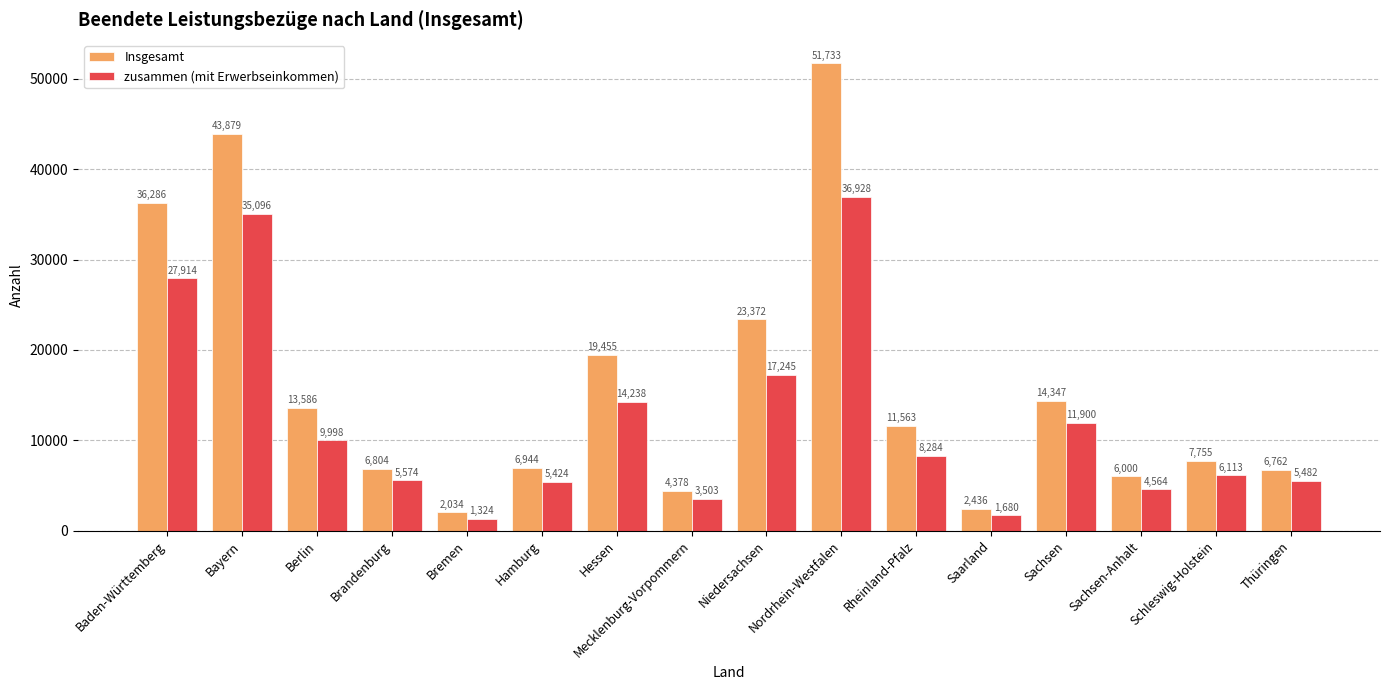

List the series in order of their peak value, highest first.

Insgesamt, zusammen (mit Erwerbseinkommen)